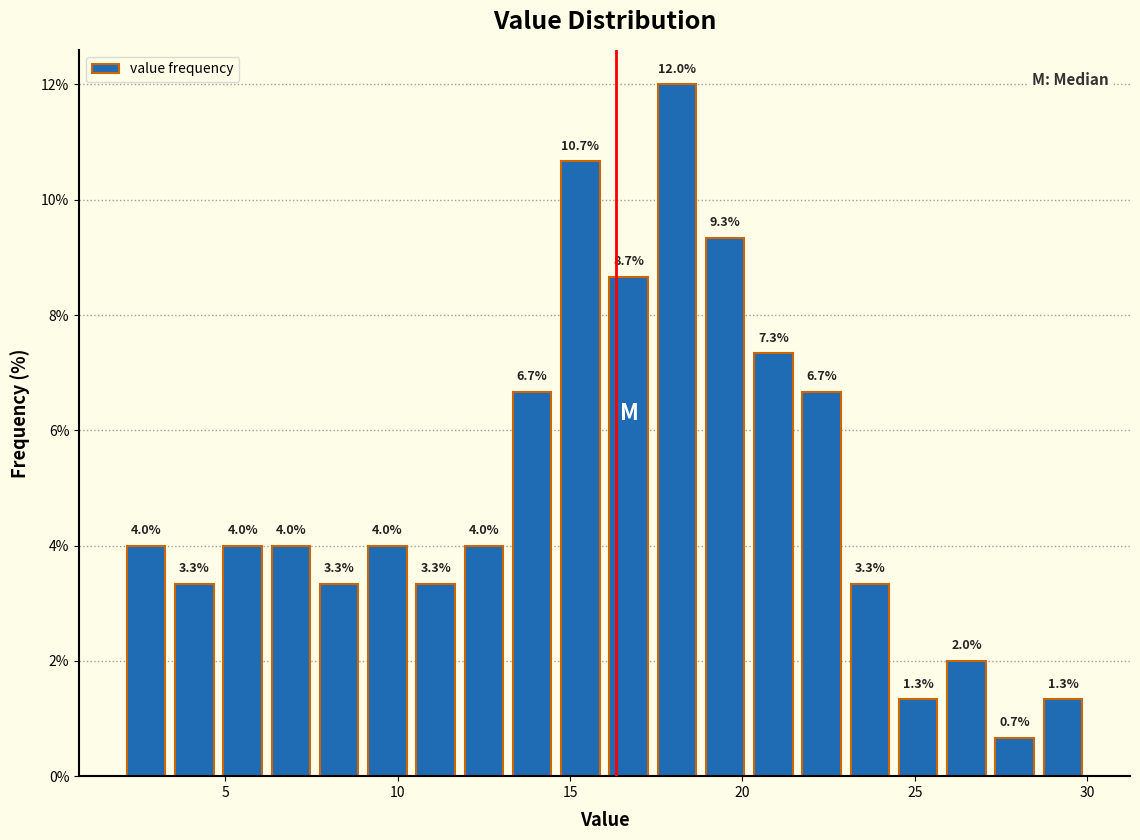

Read against the x-axis, roughly where is the centre of the tallest bar?

18.0